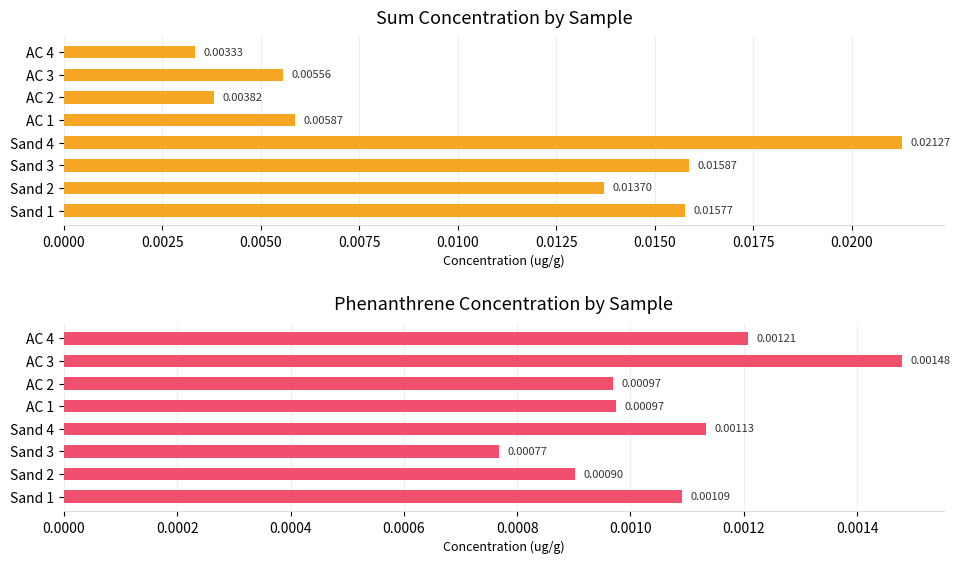

Are the bars horizontal?

Yes